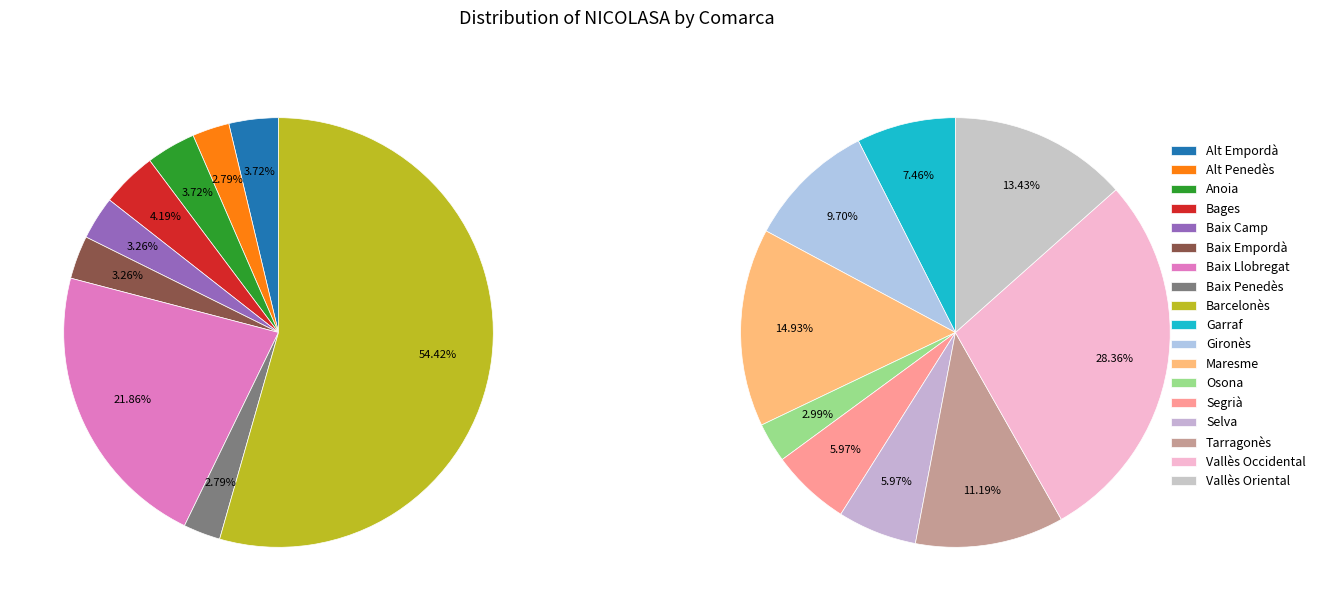

Do Maresme and Segrià together represent more than half of the pie?

No